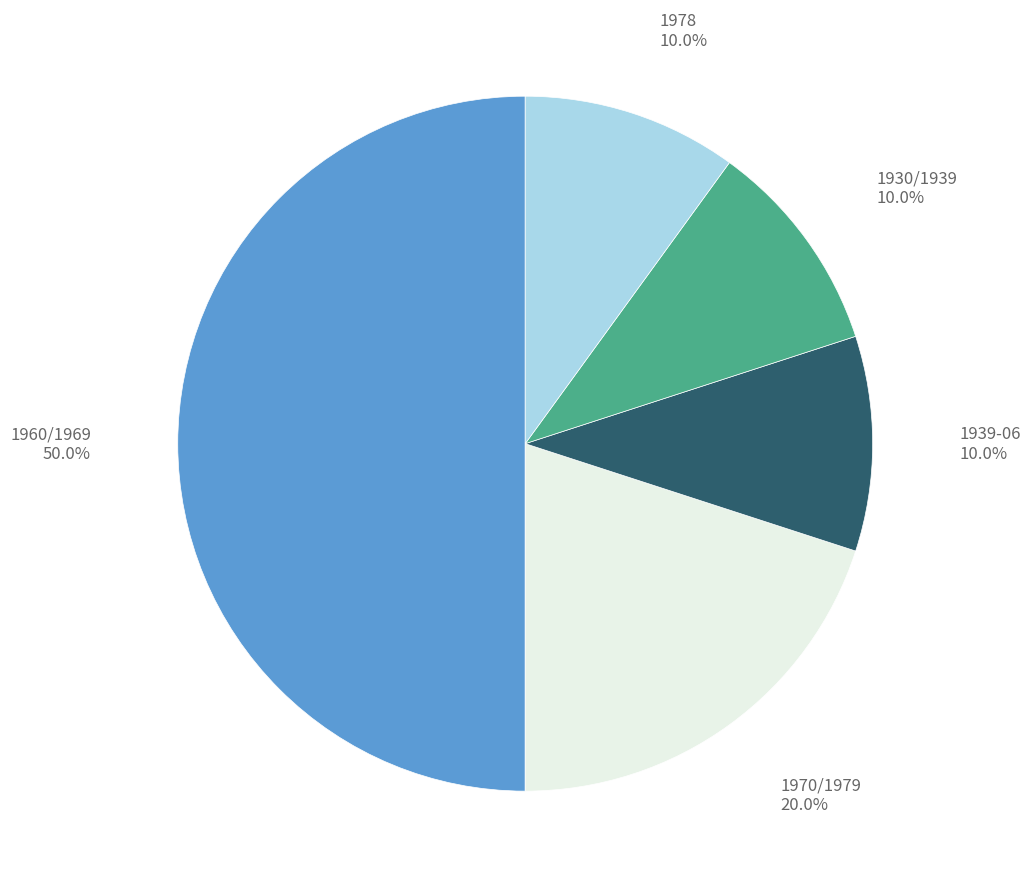

Which has a higher value, 1978 or 1970/1979?

1970/1979